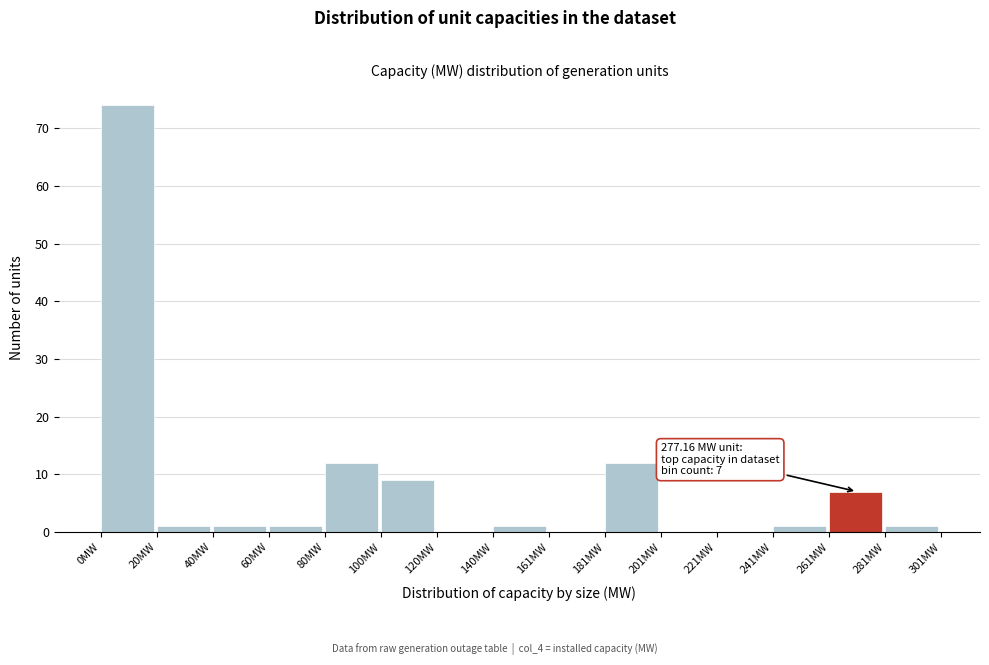

Over which range of the x-axis is the bar tallest?

0 to 20